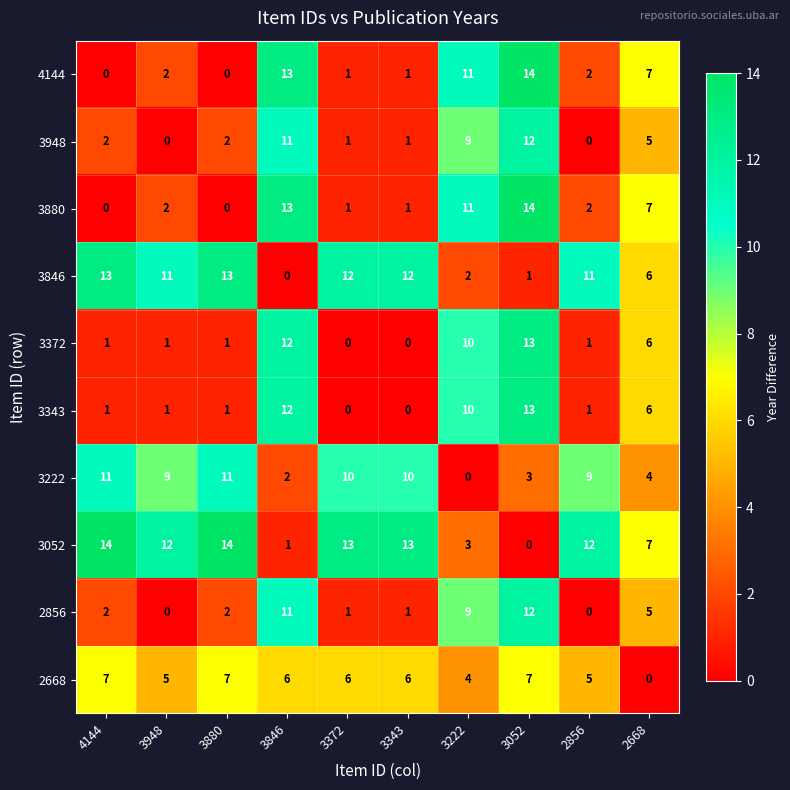

What is the difference between the highest and lowest values at 3846?

13